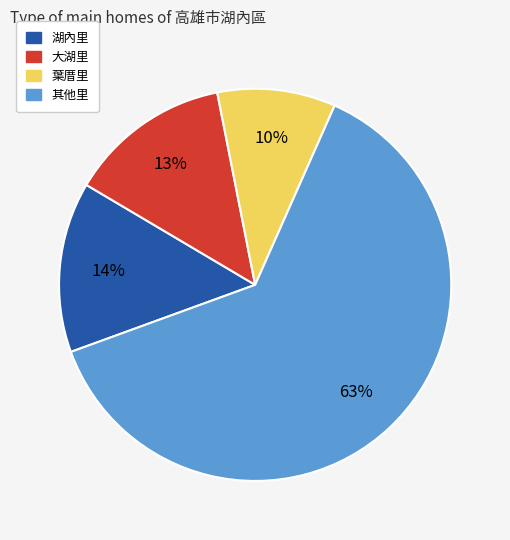

To the nearest percent, what is the difference between the largest and smallest slice percentages?

53%